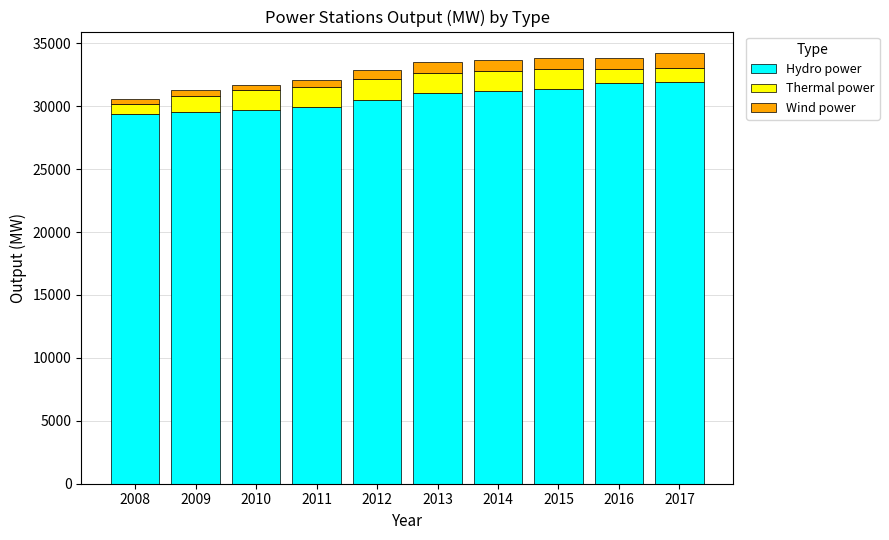

What is the maximum value for Hydro power?

31912